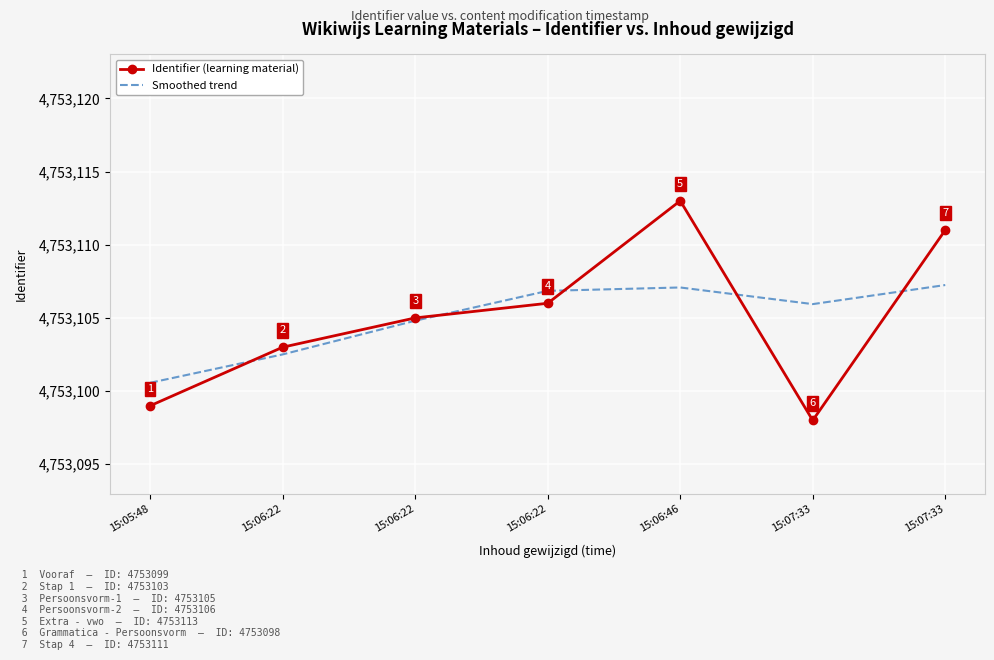

What are all the series names shown in the legend?

Identifier (learning material), Smoothed trend